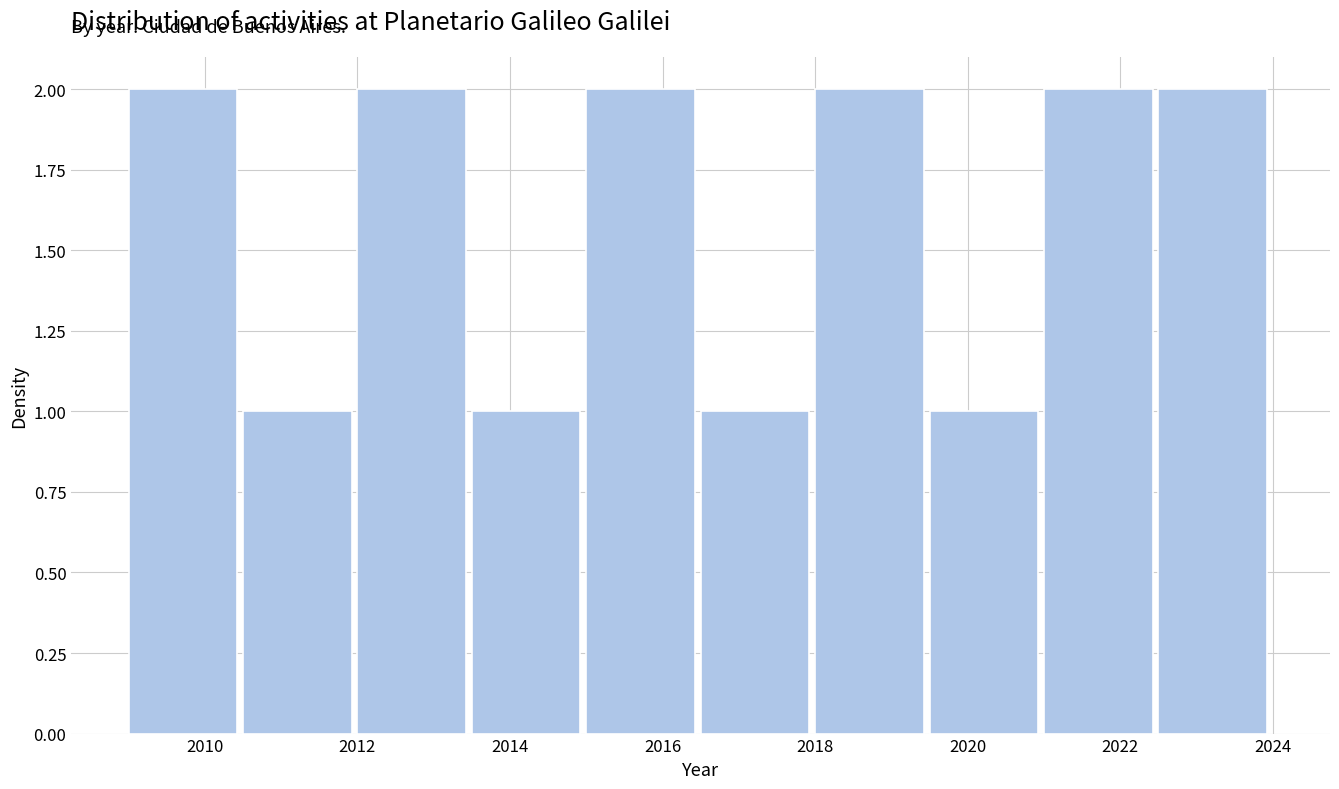

Reading left to right, transcribe this chart: for each bar, give the range it covers on the x-axis and its height. Neither the bar edges nor the heights are printed on the chart, so give them approximately, as read against the axes.

2009.0 to 2010.5: 2
2010.5 to 2012.0: 1
2012.0 to 2013.5: 2
2013.5 to 2015.0: 1
2015.0 to 2016.5: 2
2016.5 to 2018.0: 1
2018.0 to 2019.5: 2
2019.5 to 2021.0: 1
2021.0 to 2022.5: 2
2022.5 to 2024.0: 2